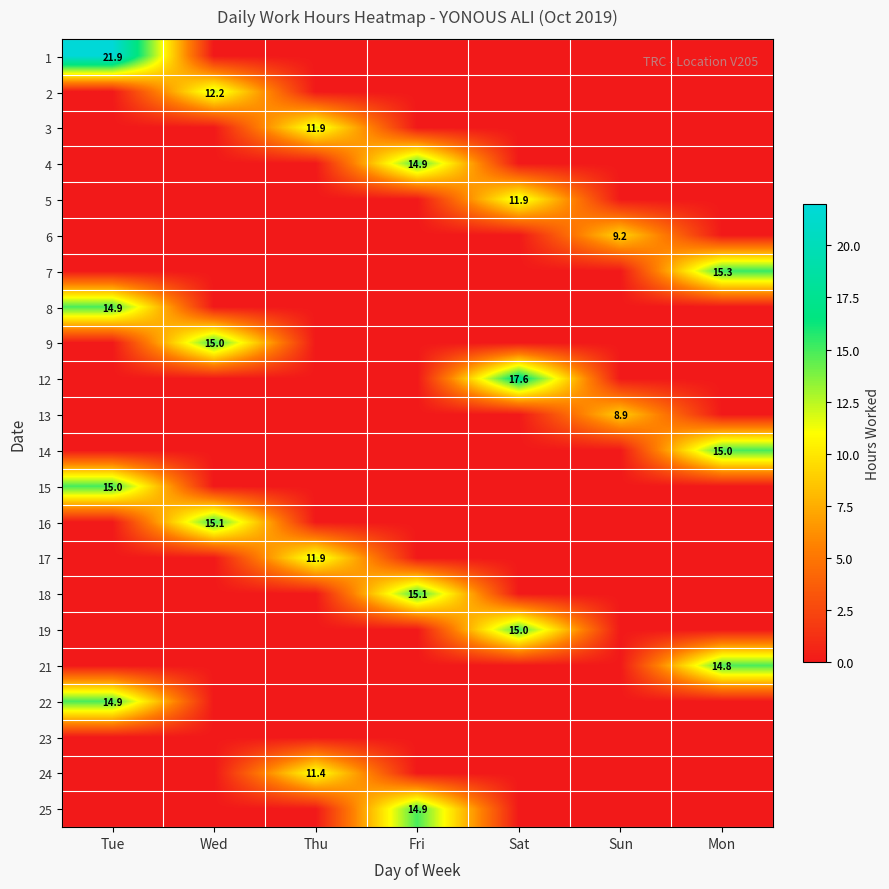

The value of 1 at Tue is 8.1. True or false?

False